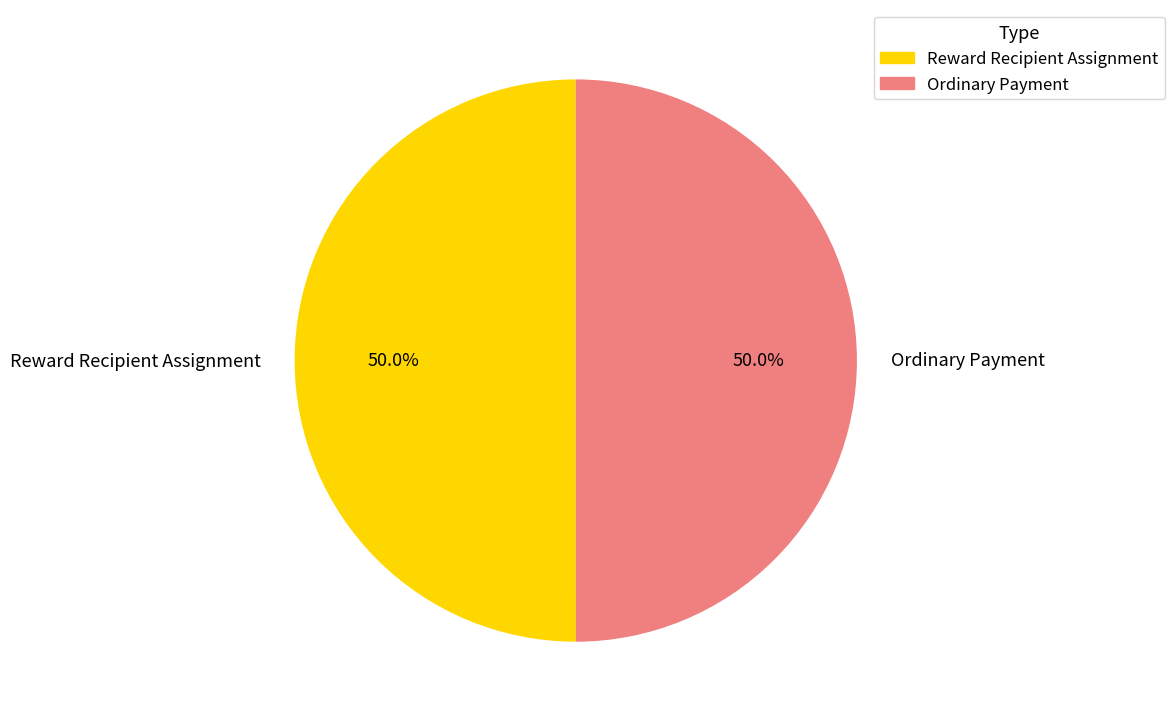

How many segments does this pie chart have?

2